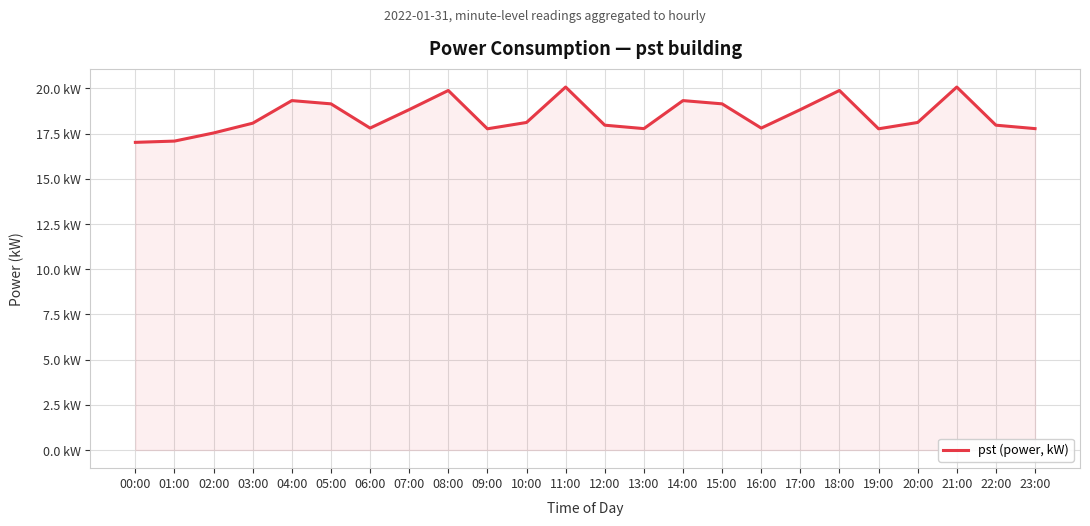

True or false: the data has more than 2 interior local peaks.

True